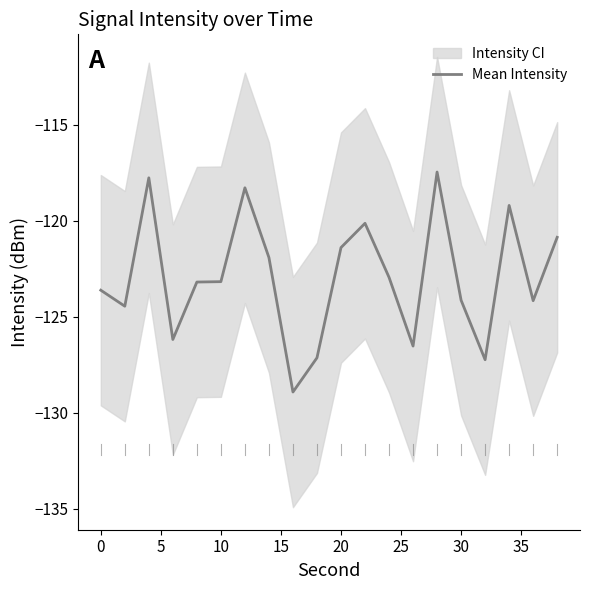

The Mean Intensity series shows -124.1 at 30. True or false?

True